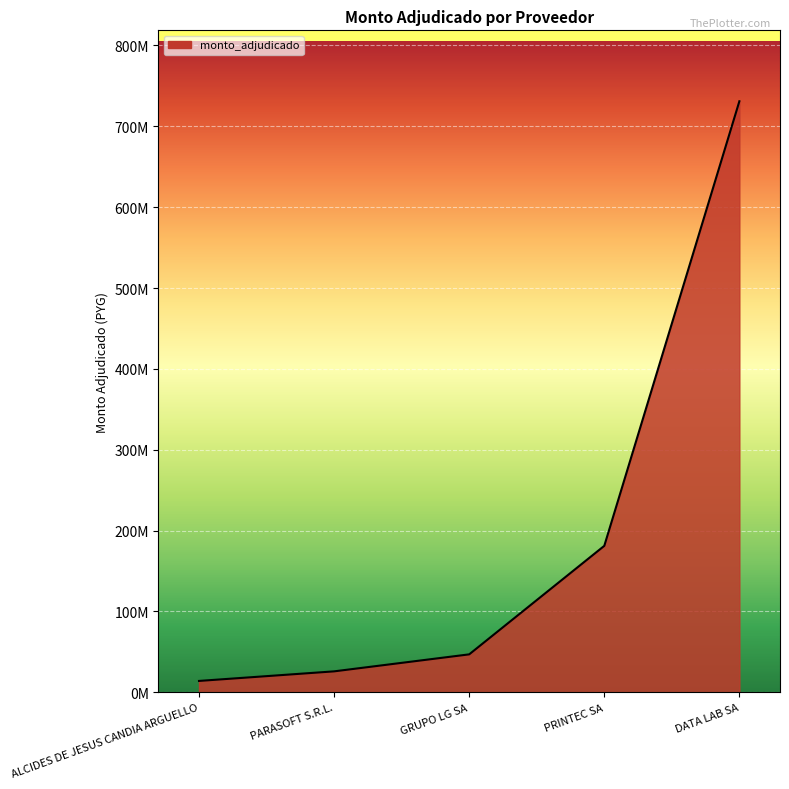

Is this an area chart (filled region under the line)?

Yes